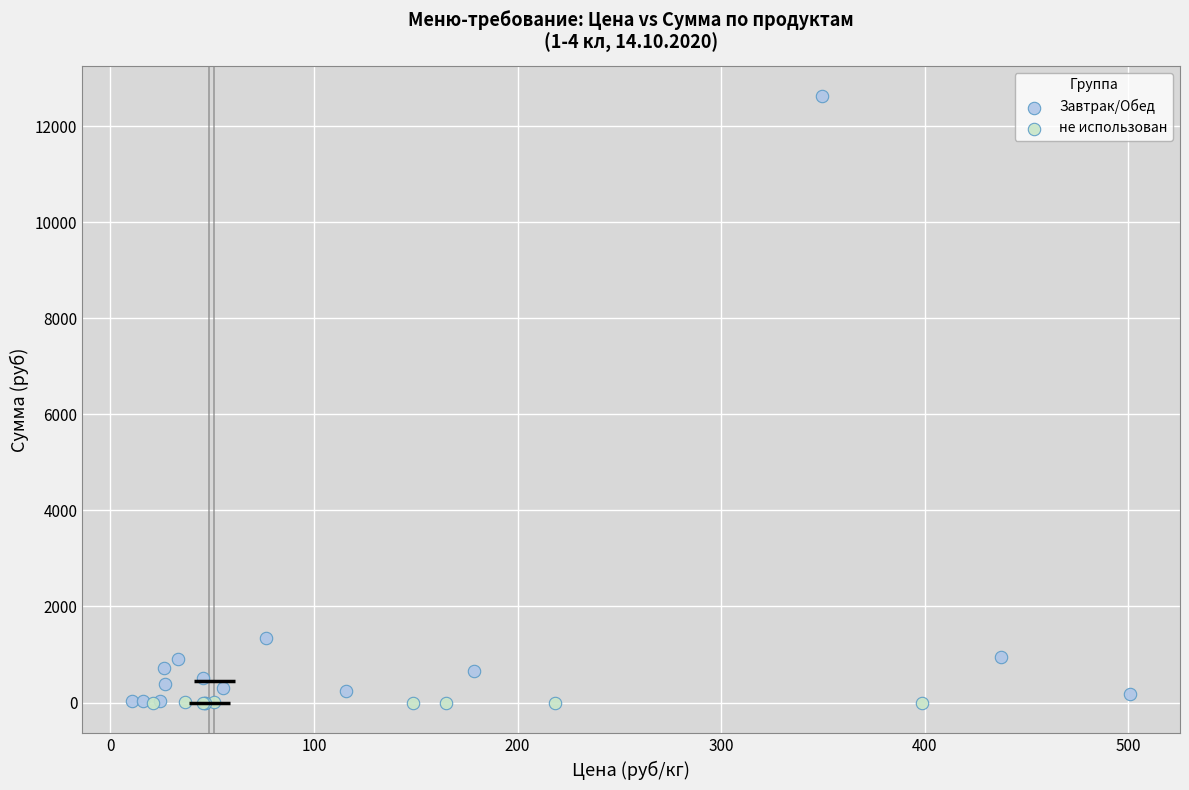

Which series has the widest spread of Y values?

Завтрак/Обед